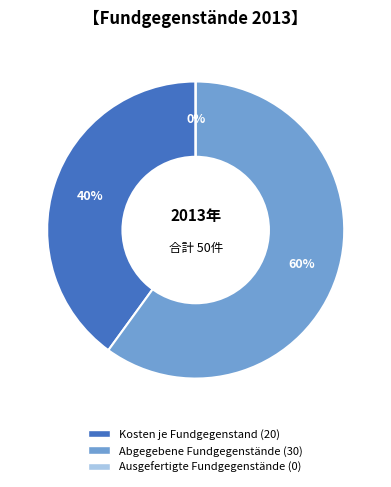

To the nearest percent, what portion does Kosten je Fundgegenstand represent?

40%